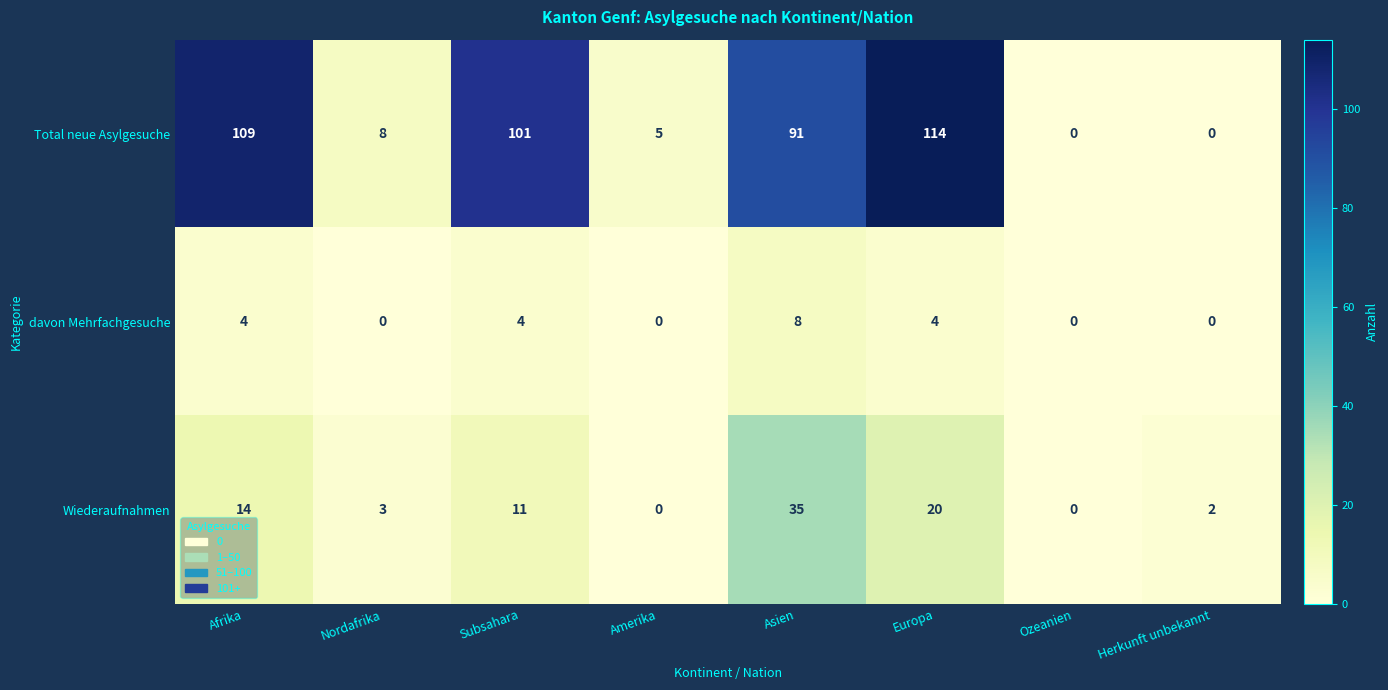

How many data points does each series have?

8